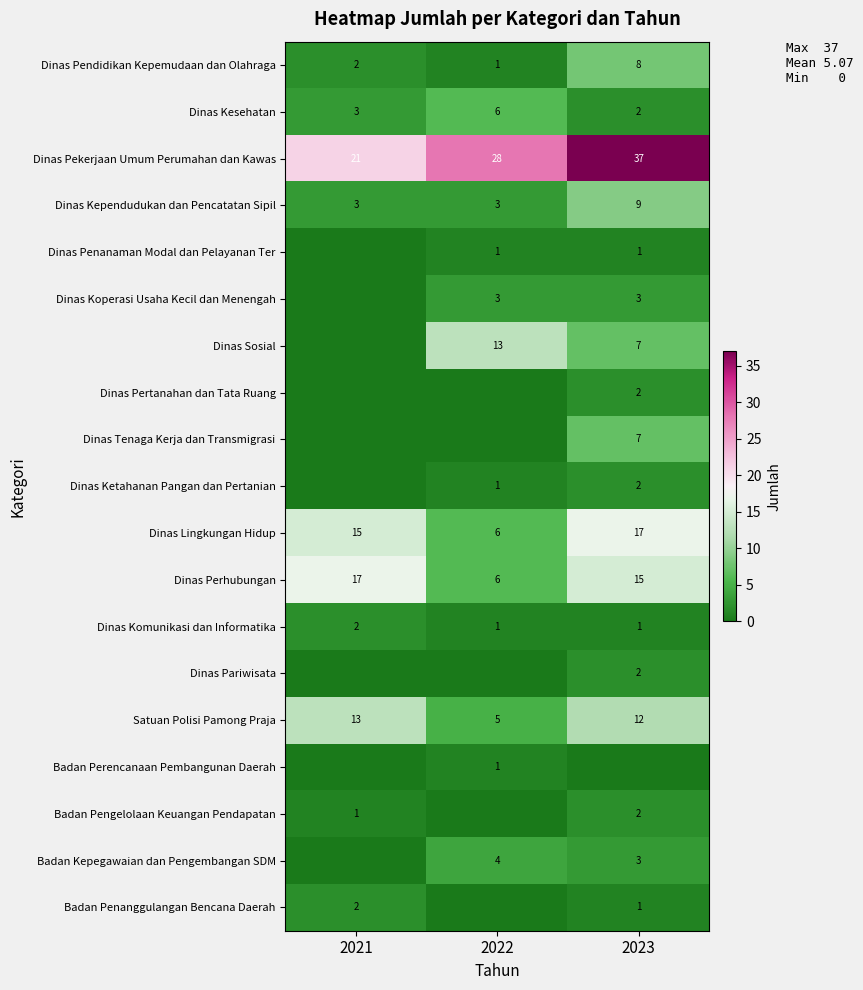

At how many categories does at least one series exceed 22?

2